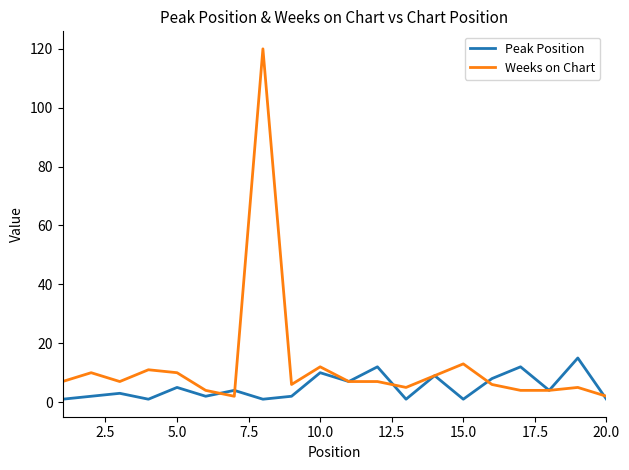

What is the maximum value for Weeks on Chart?

120